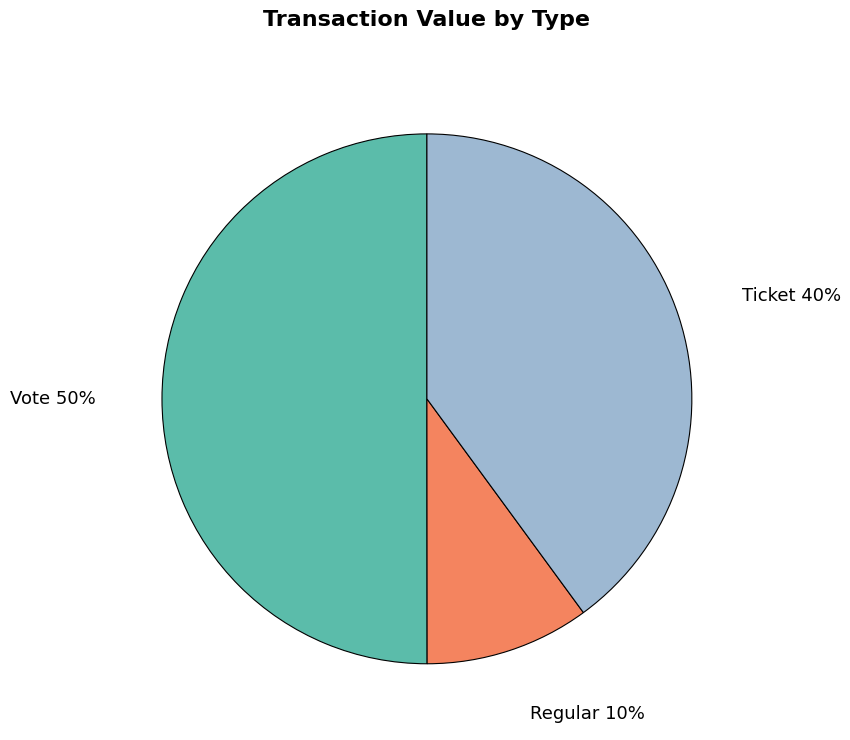

Count the number of slices in the pie.

3